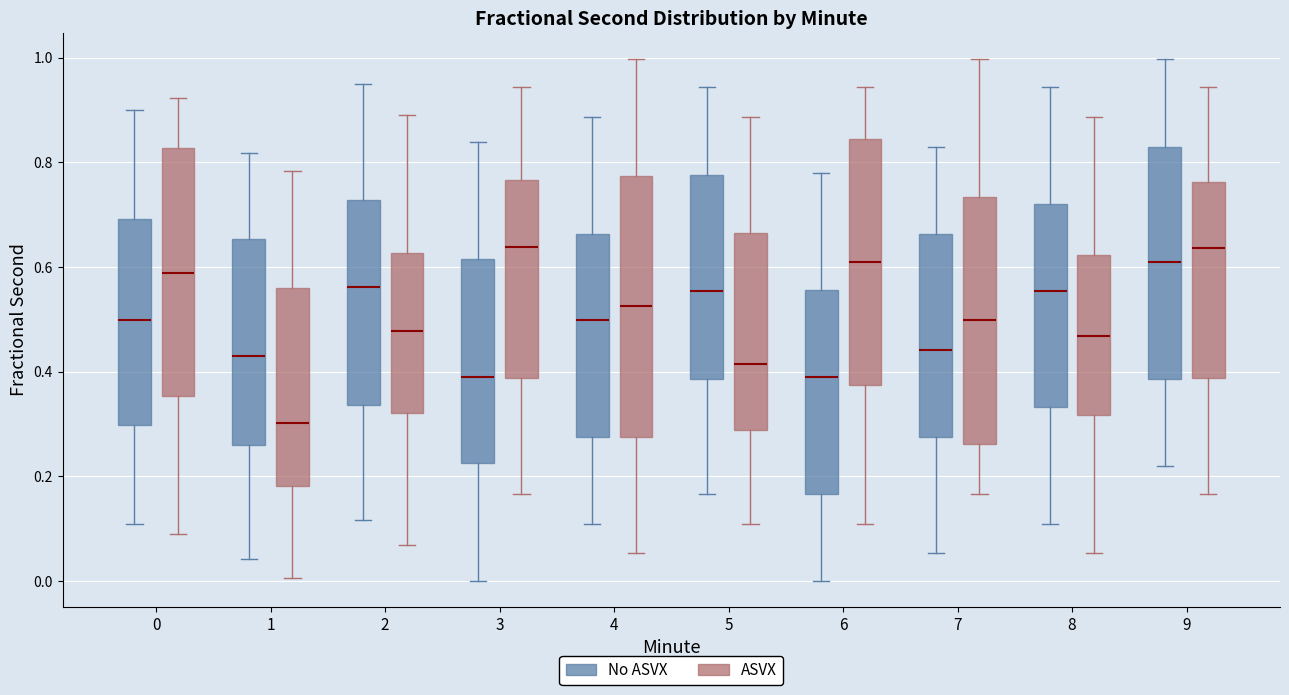

Reading left to right, transcribe this box plot: for each box, give where its median line is, the range the box spans, and where its two whiskers end, as read against the y-axis. The values are not printed on the chart, so give them approximately, as read against the axis.

0 (No ASVX): median 0.50, box 0.30 to 0.70, whiskers 0.12 to 0.90
0 (ASVX): median 0.58, box 0.36 to 0.82, whiskers 0.10 to 0.92
1 (No ASVX): median 0.44, box 0.26 to 0.66, whiskers 0.04 to 0.82
1 (ASVX): median 0.30, box 0.18 to 0.56, whiskers 0.00 to 0.78
2 (No ASVX): median 0.56, box 0.34 to 0.72, whiskers 0.12 to 0.94
2 (ASVX): median 0.48, box 0.32 to 0.62, whiskers 0.06 to 0.90
3 (No ASVX): median 0.38, box 0.22 to 0.62, whiskers 0.00 to 0.84
3 (ASVX): median 0.64, box 0.38 to 0.76, whiskers 0.16 to 0.94
4 (No ASVX): median 0.50, box 0.28 to 0.66, whiskers 0.12 to 0.88
4 (ASVX): median 0.52, box 0.28 to 0.78, whiskers 0.06 to 1.00
5 (No ASVX): median 0.56, box 0.38 to 0.78, whiskers 0.16 to 0.94
5 (ASVX): median 0.42, box 0.28 to 0.66, whiskers 0.10 to 0.88
6 (No ASVX): median 0.38, box 0.16 to 0.56, whiskers 0.00 to 0.78
6 (ASVX): median 0.62, box 0.38 to 0.84, whiskers 0.12 to 0.94
7 (No ASVX): median 0.44, box 0.28 to 0.66, whiskers 0.06 to 0.82
7 (ASVX): median 0.50, box 0.26 to 0.74, whiskers 0.16 to 1.00
8 (No ASVX): median 0.56, box 0.34 to 0.72, whiskers 0.10 to 0.94
8 (ASVX): median 0.46, box 0.32 to 0.62, whiskers 0.06 to 0.88
9 (No ASVX): median 0.60, box 0.38 to 0.82, whiskers 0.22 to 1.00
9 (ASVX): median 0.64, box 0.38 to 0.76, whiskers 0.16 to 0.94